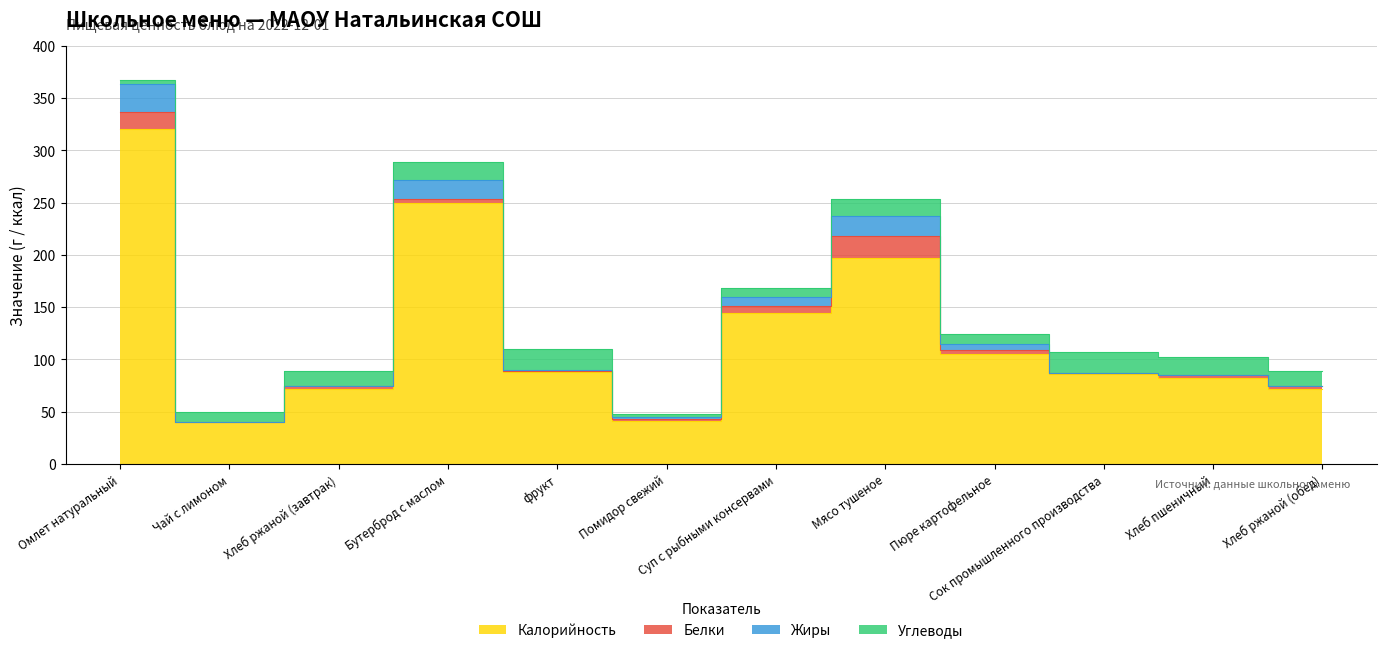

True or false: Калорийность and Жиры cross at least once.

False